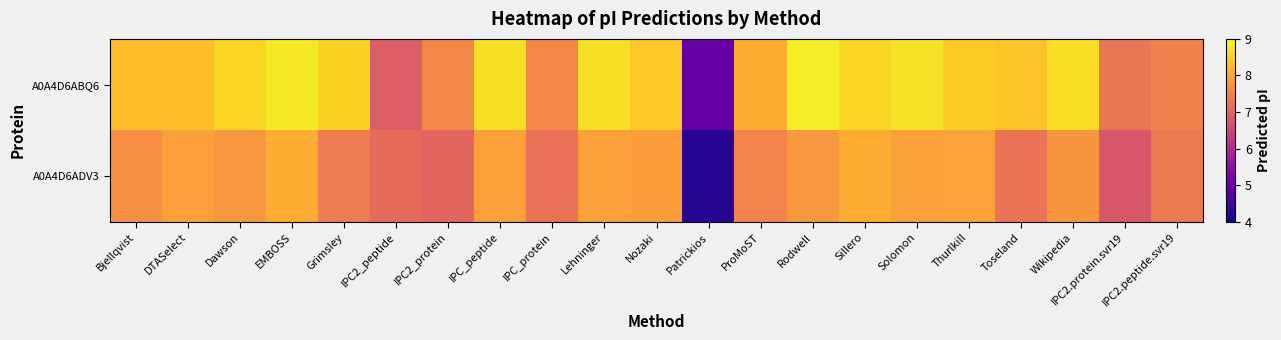

List the series in order of their overall mean, lowest first.

A0A4D6ADV3, A0A4D6ABQ6